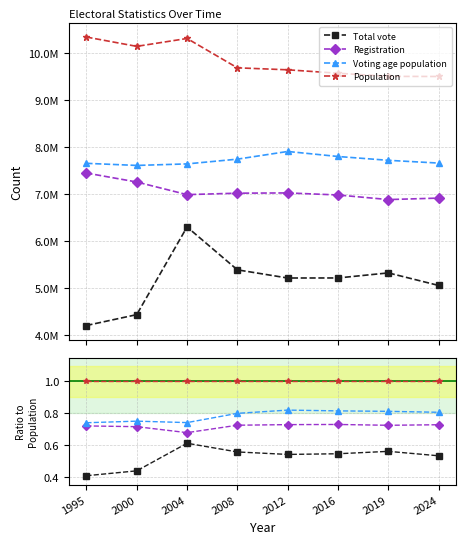

True or false: Total vote has more than 2 points higher than both neighbors.

False